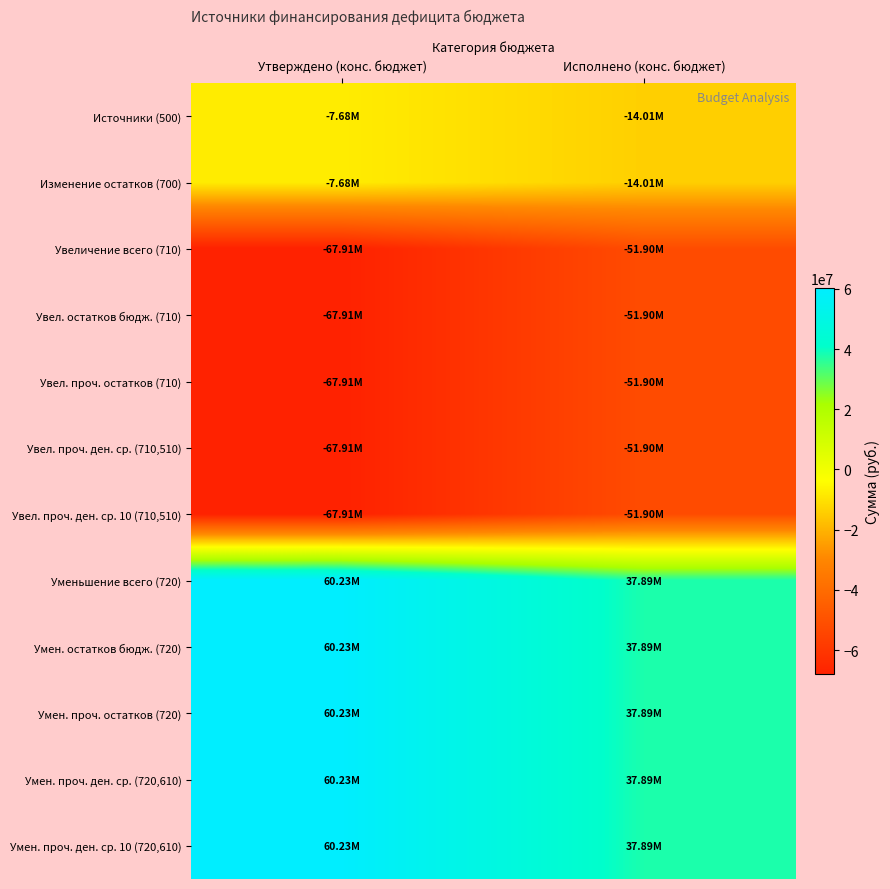

Rank the series by their maximum value, from lowest to highest.

Увеличение всего (710), Увел. остатков бюдж. (710), Увел. проч. остатков (710), Увел. проч. ден. ср. (710,510), Увел. проч. ден. ср. 10 (710,510), Источники (500), Изменение остатков (700), Уменьшение всего (720), Умен. остатков бюдж. (720), Умен. проч. остатков (720), Умен. проч. ден. ср. (720,610), Умен. проч. ден. ср. 10 (720,610)